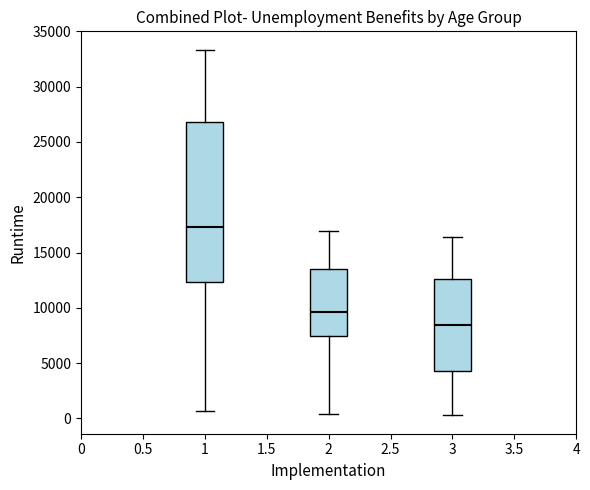

Where does the median line of the box at x = 3 sit on the y-axis? The values are not printed on the chart, so give them approximately, as read against the axis.

8500